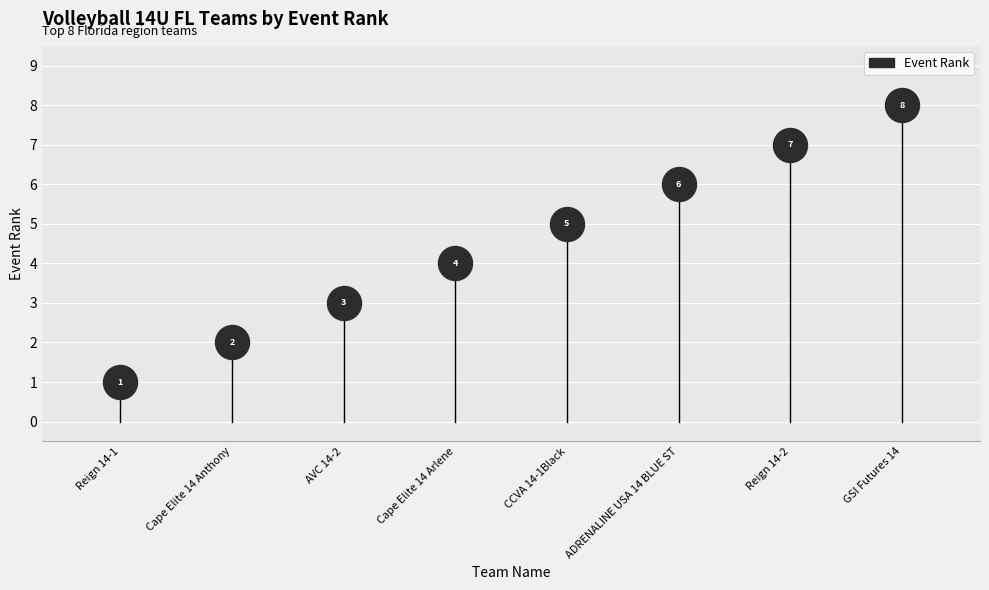

What Y value in the scatter plot is closest to 4?

4